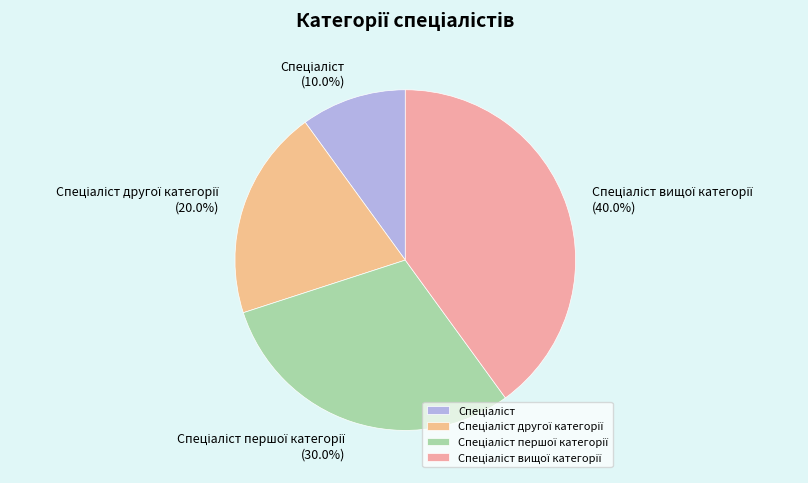

Is there any slice that represents more than half of the pie?

No